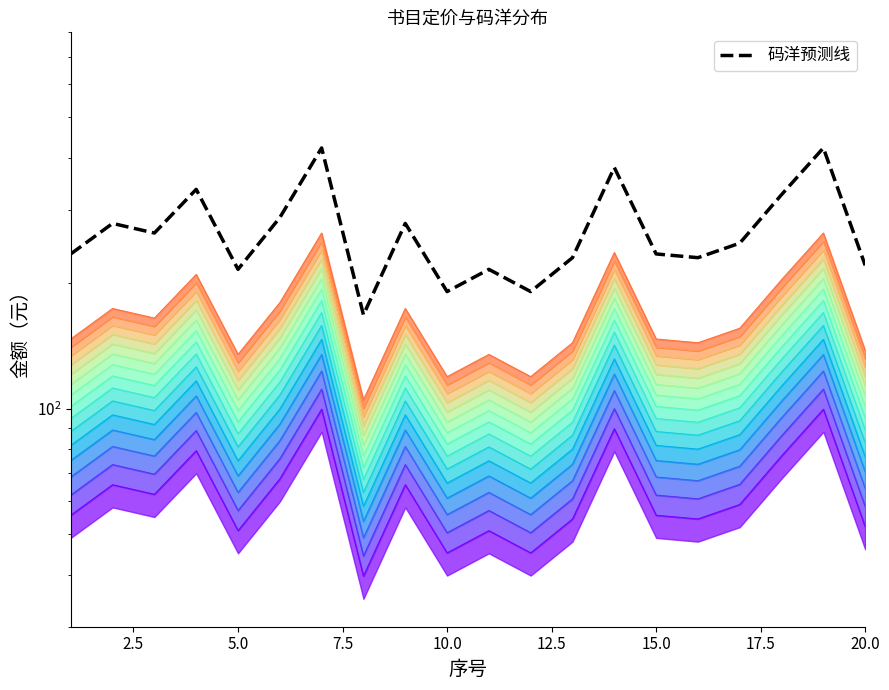

What is the difference between the maximum and minimum values?

254.4